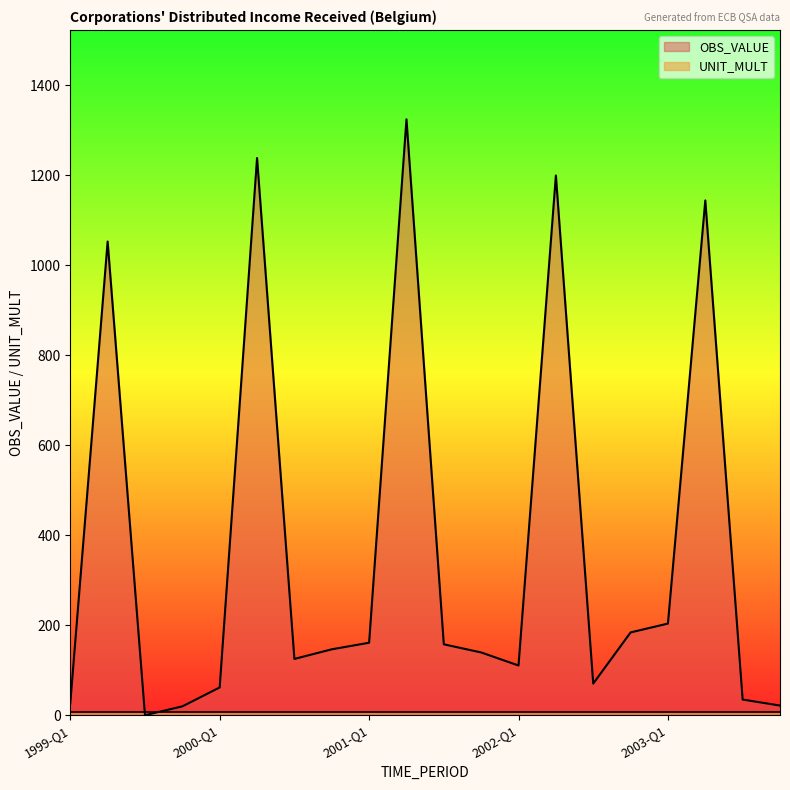

Does the chart display data point markers on the line(s)?

No